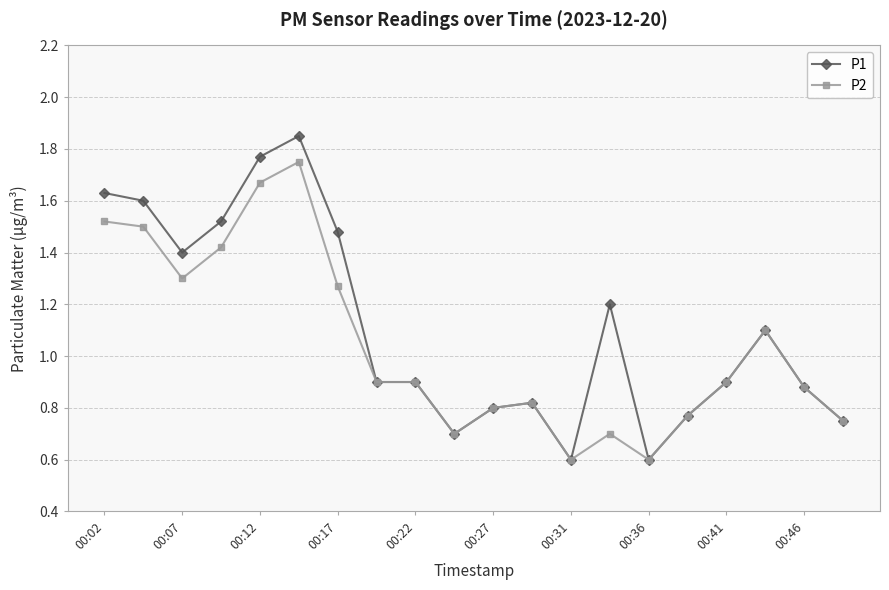

Which series has the largest range (max minus min)?

P1